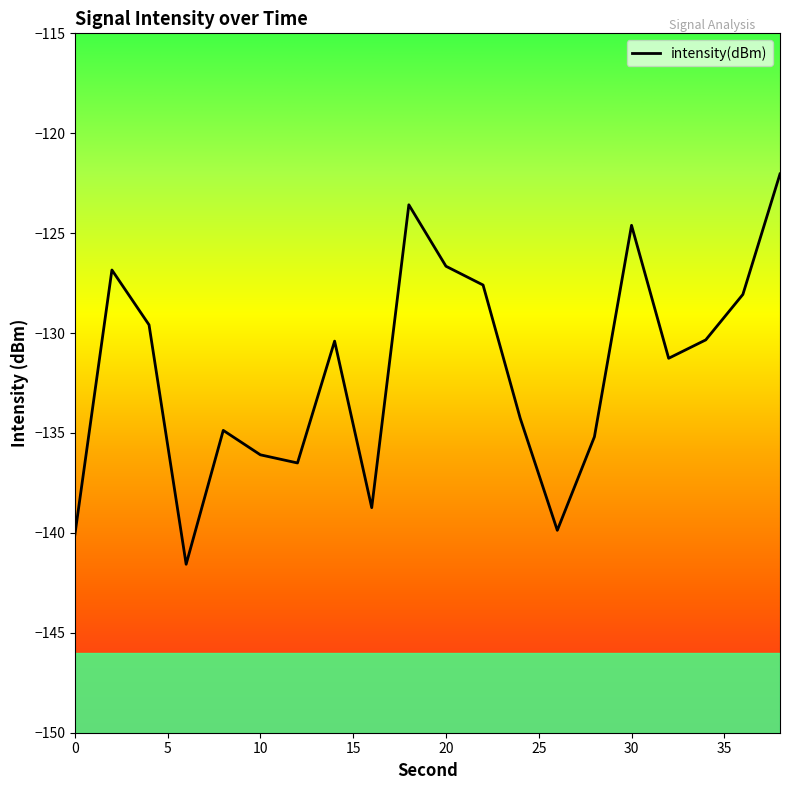

What is the minimum value shown in the chart?

-141.6